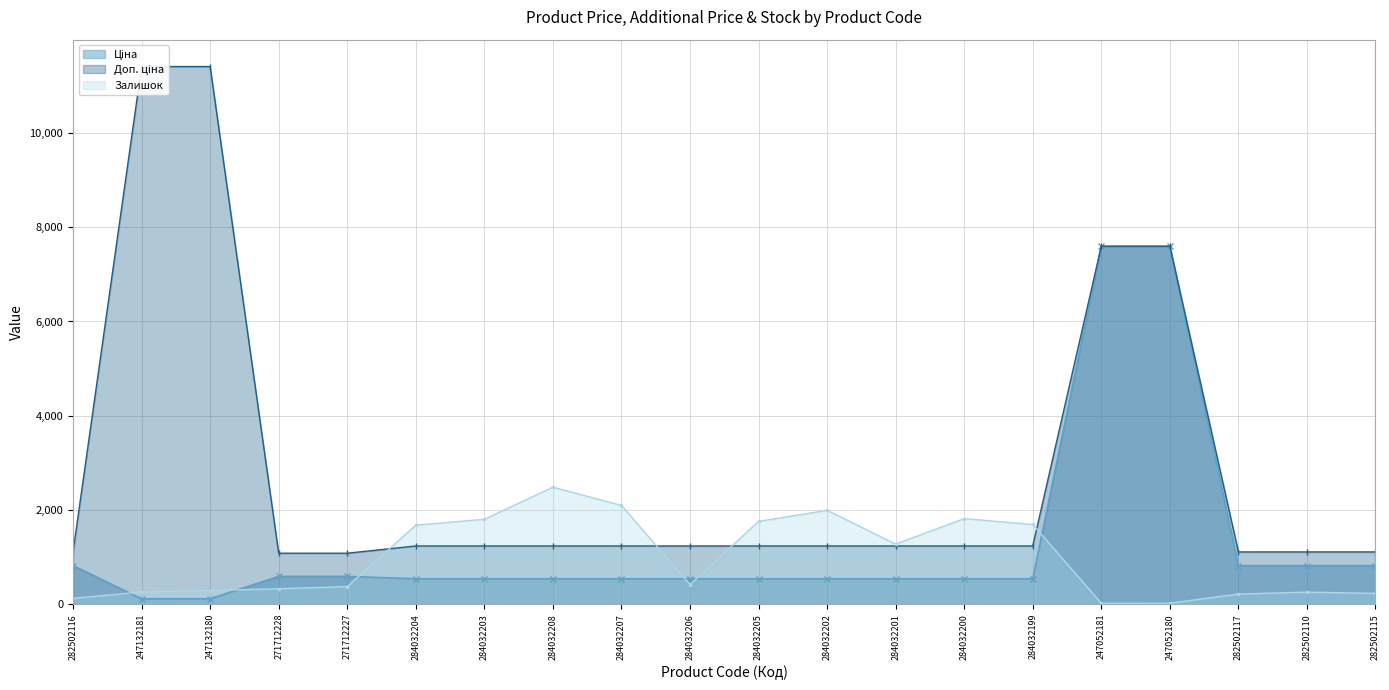

What are all the series names shown in the legend?

Ціна, Доп. ціна, Залишок